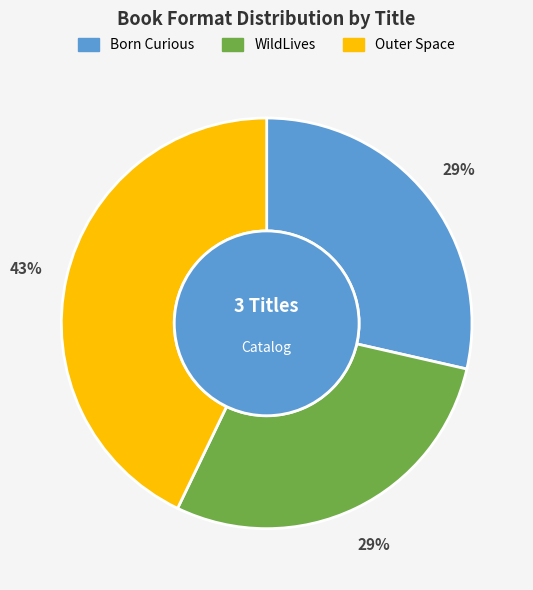

Do Born Curious and WildLives together represent more than half of the pie?

Yes